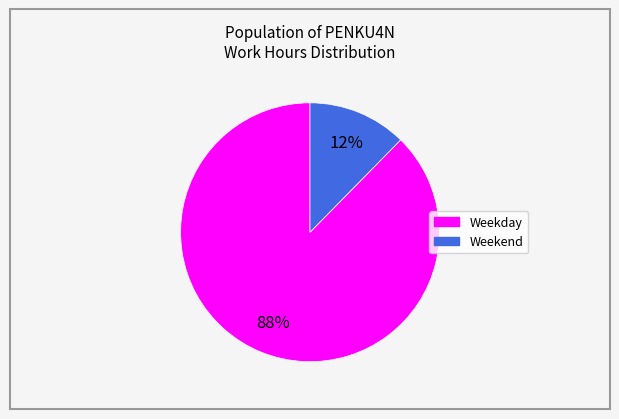

Does any single category account for the majority?

Yes